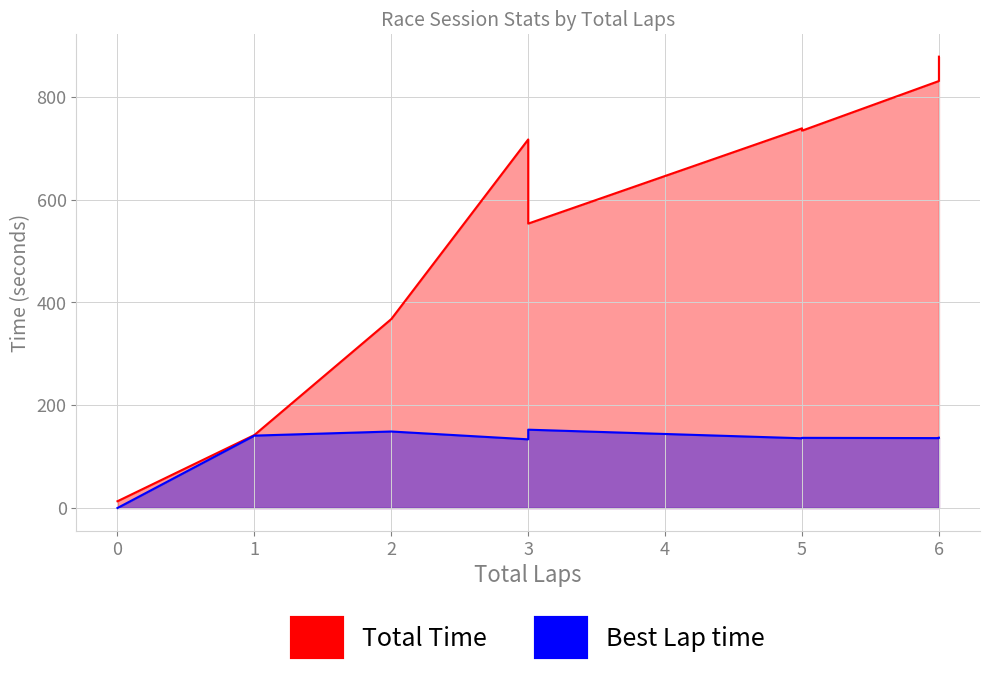

True or false: Total Time and Best Lap time cross at least once.

False